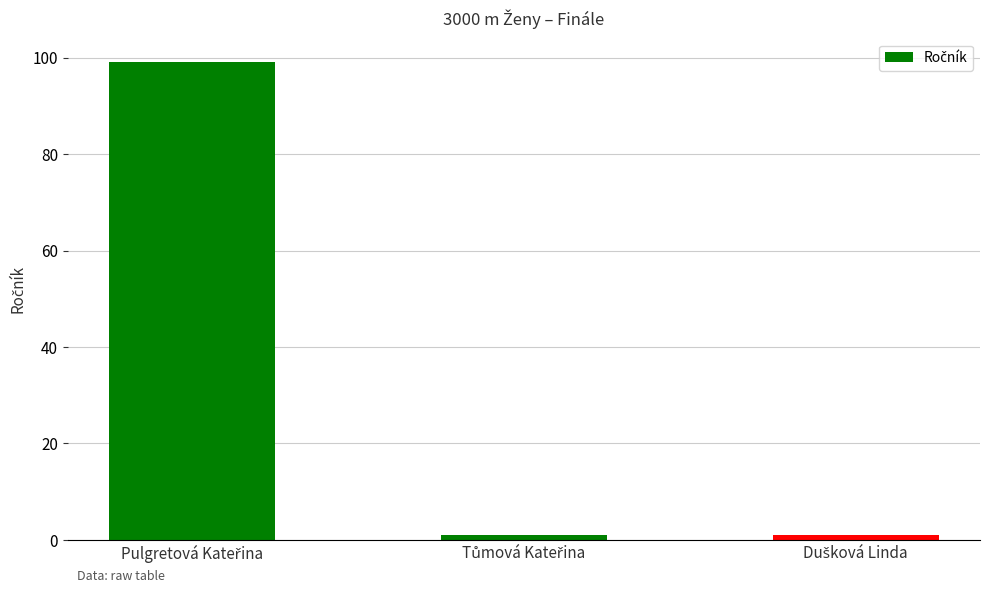

What is the smallest value displayed?

1